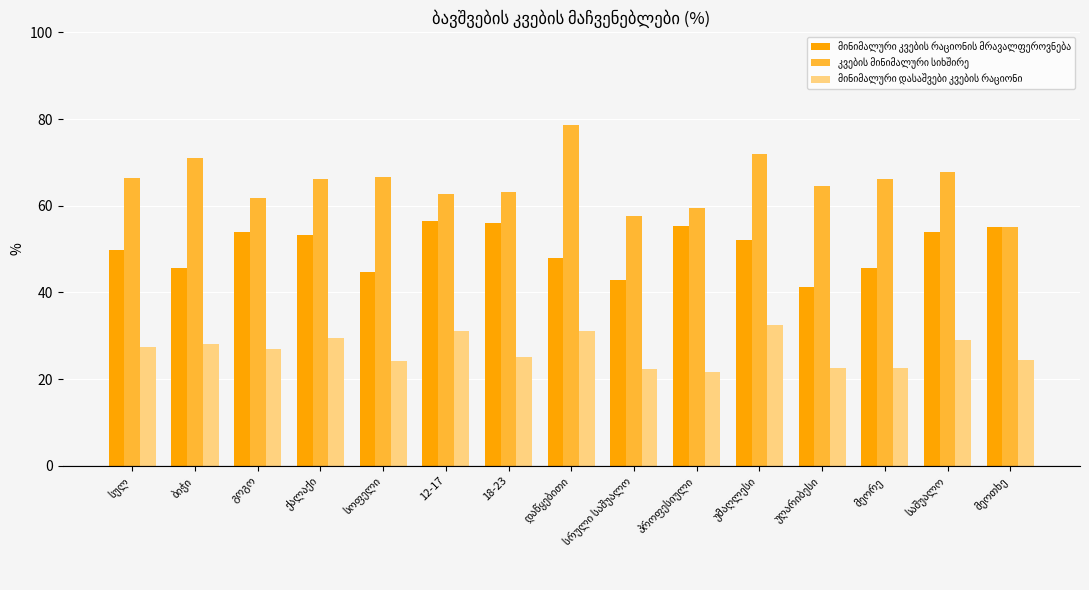

What is the spread (max minus min) of values at 18-23?

38.1